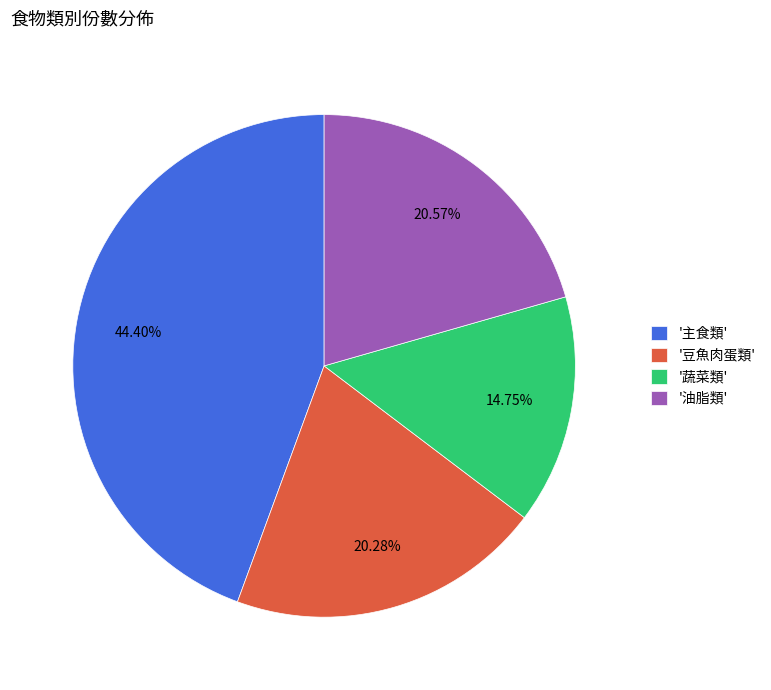

Is there any slice that represents more than half of the pie?

No